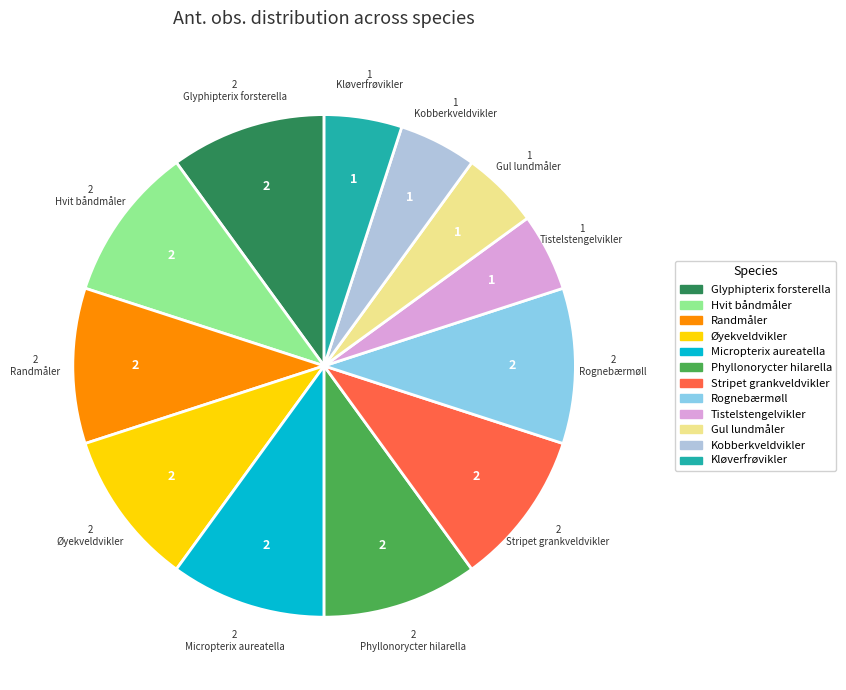

Do Øyekveldvikler and Stripet grankveldvikler together represent more than half of the pie?

No